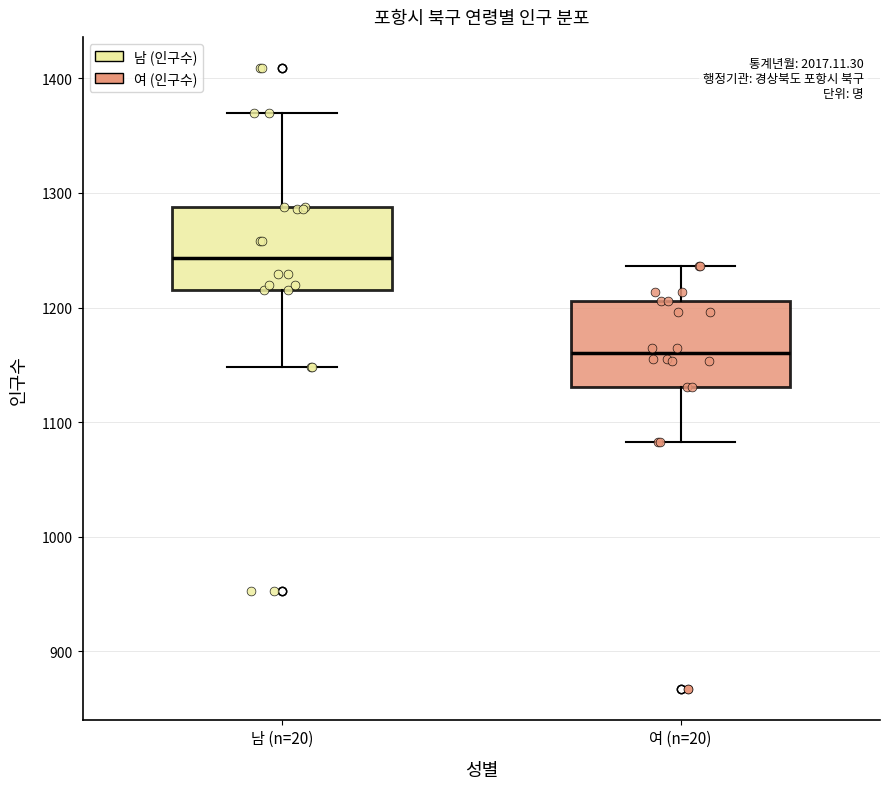

Reading left to right, read every box against the y-axis: the position of its median line, the range the box covers, and the ends of its whiskers. The values are not printed on the chart, so give them approximately, as read against the axis.

남 (n=20): median 1240, box 1220 to 1290, whiskers 1150 to 1370
여 (n=20): median 1160, box 1130 to 1210, whiskers 1080 to 1240